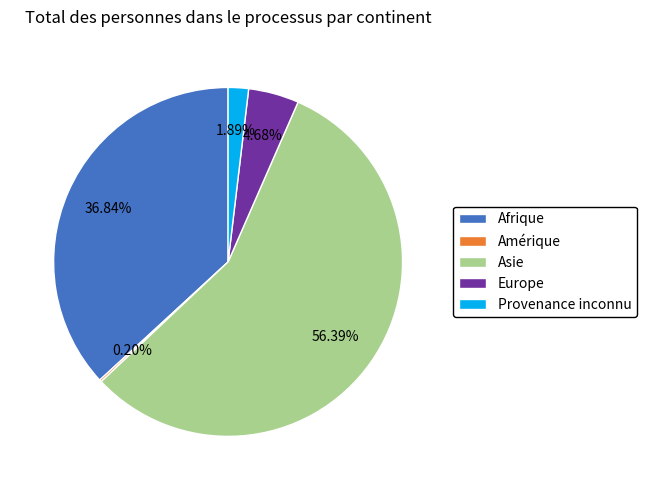

Which slice is the largest?

Asie